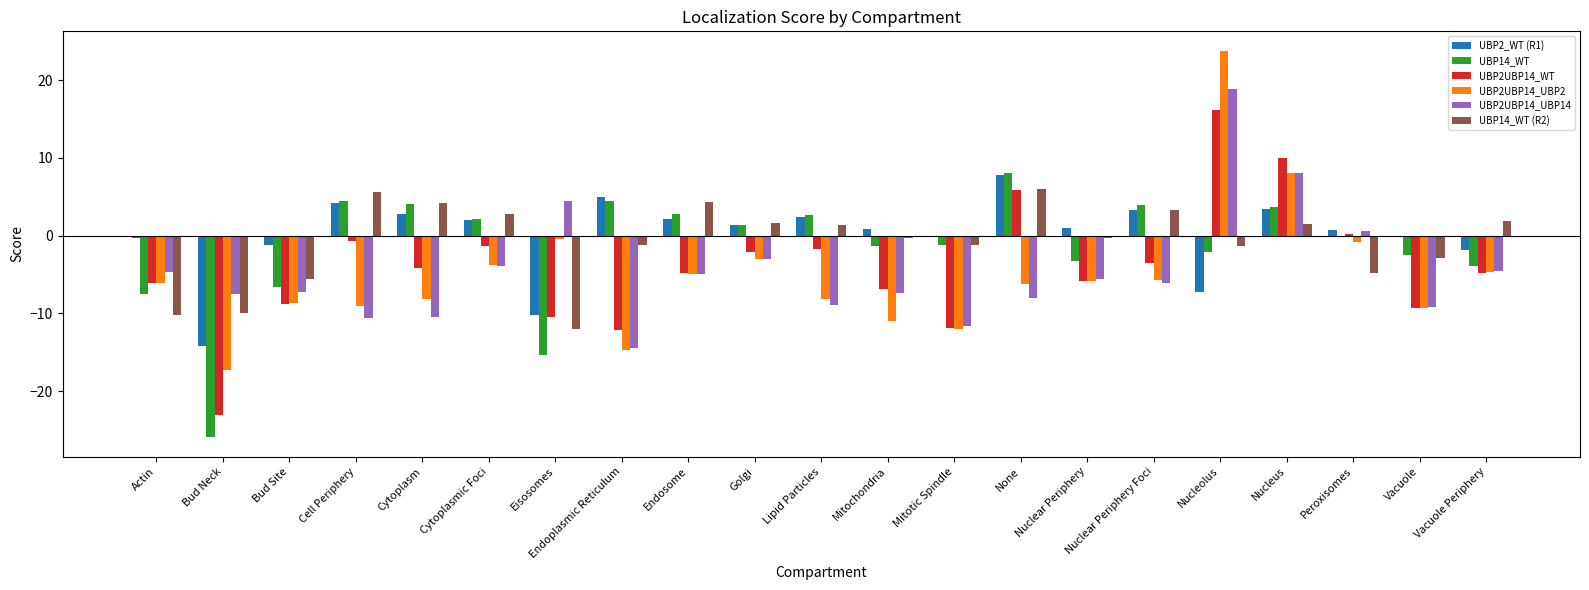

How many series are shown in this chart?

6